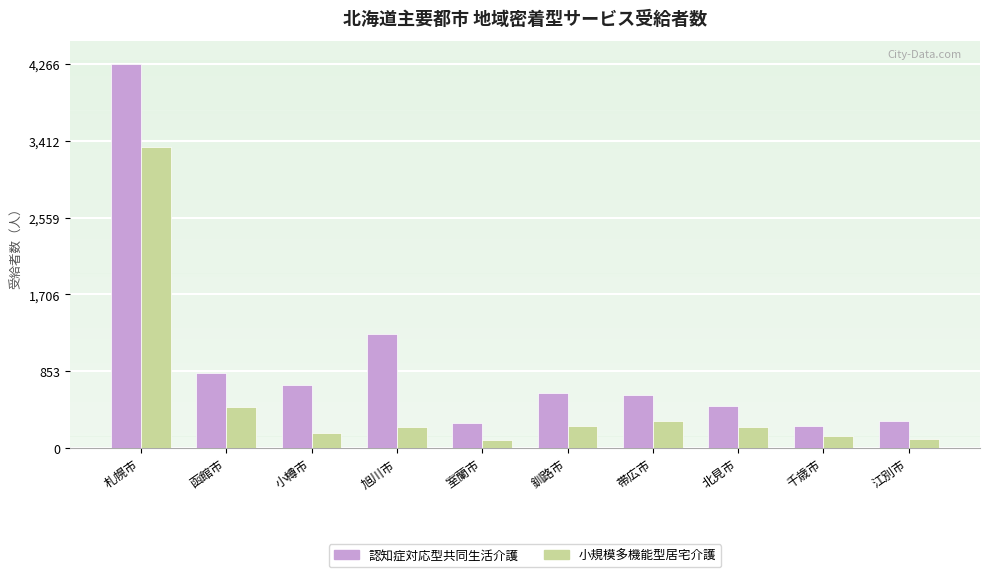

Count the number of categories in the chart.

10